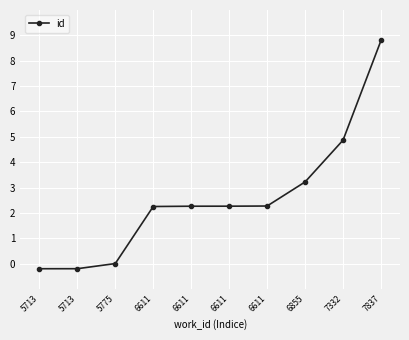

Is this an area chart (filled region under the line)?

No